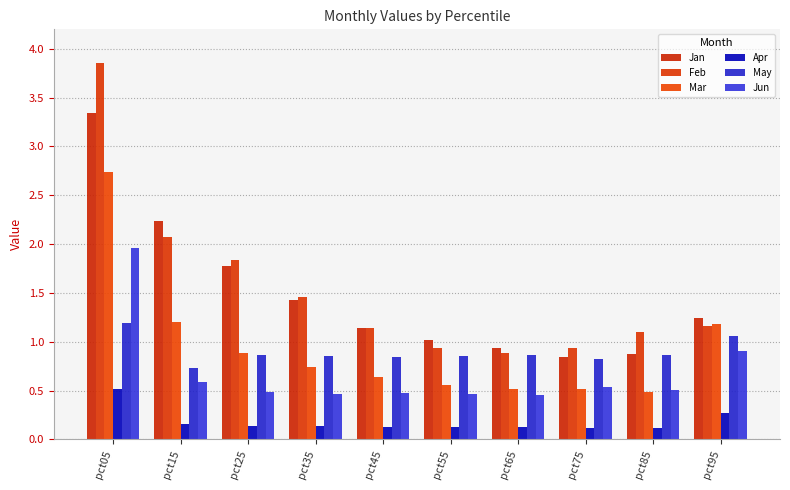

What is the value of the Mar bar at the 3rd from the left?

0.9